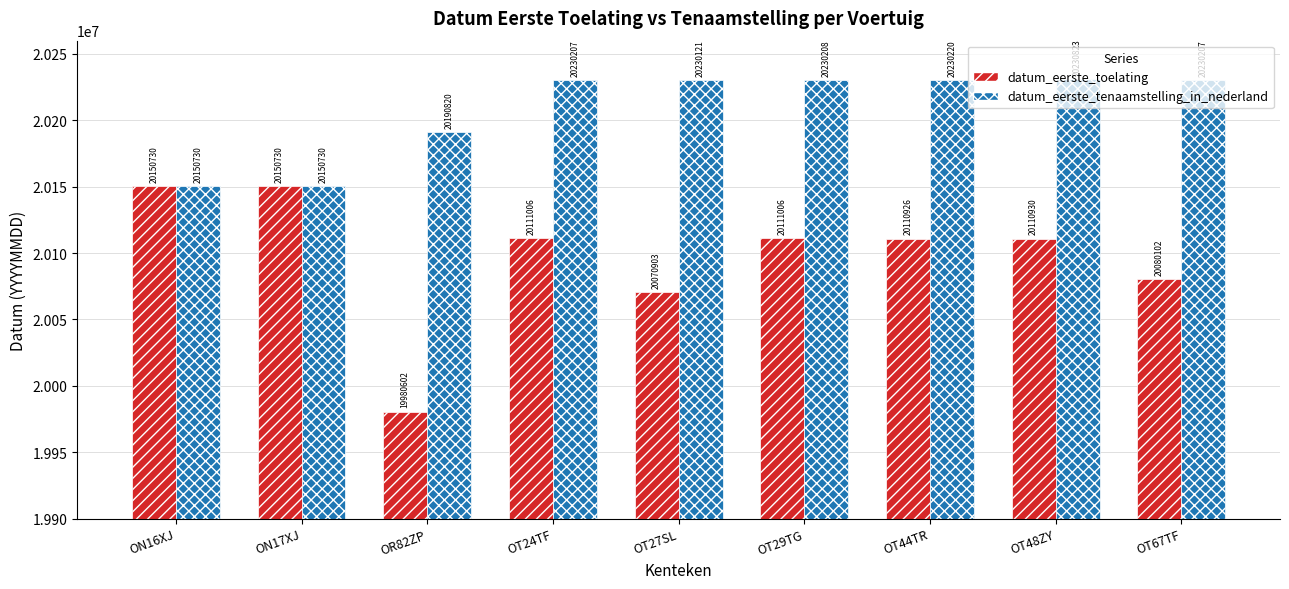

What are all the series names shown in the legend?

datum_eerste_toelating, datum_eerste_tenaamstelling_in_nederland